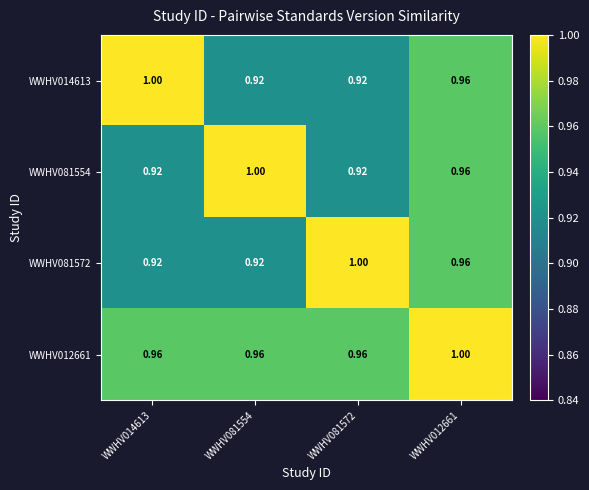

At how many categories does at least one series exceed 0?

4